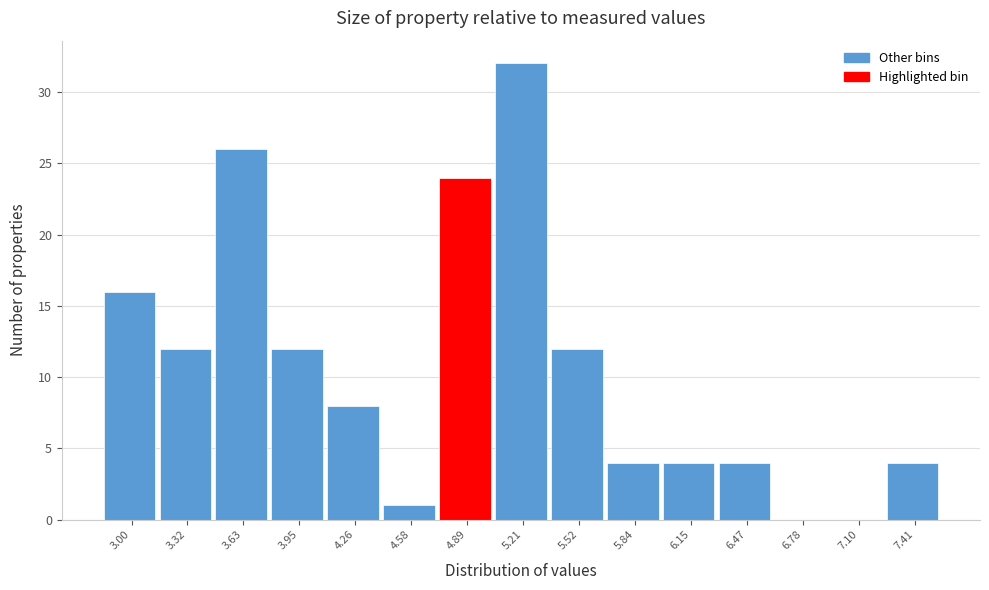

Reading right to left, transcribe all the data shown in this chart.

7.41=4	7.10=0	6.78=0	6.47=4	6.15=4	5.84=4	5.52=12	5.21=32	4.89=24	4.58=1	4.26=8	3.95=12	3.63=26	3.32=12	3.00=16